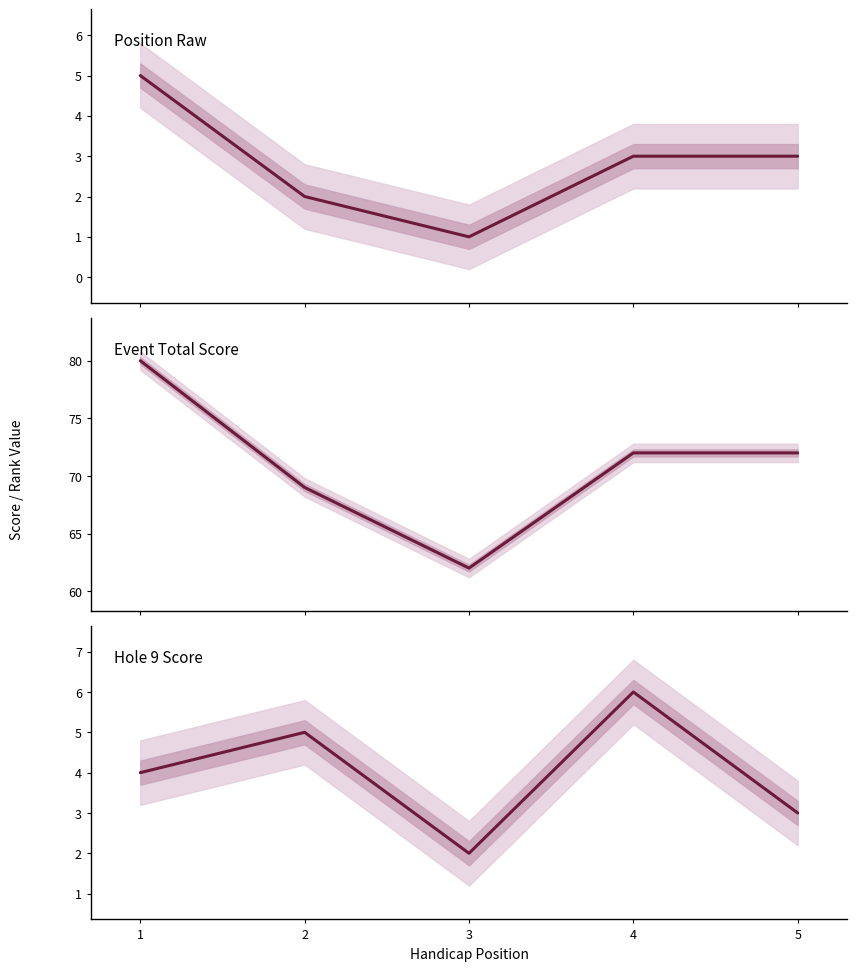

After their last crossing, which series has the higher values: Hole 9 Score or Position Raw?

Hole 9 Score